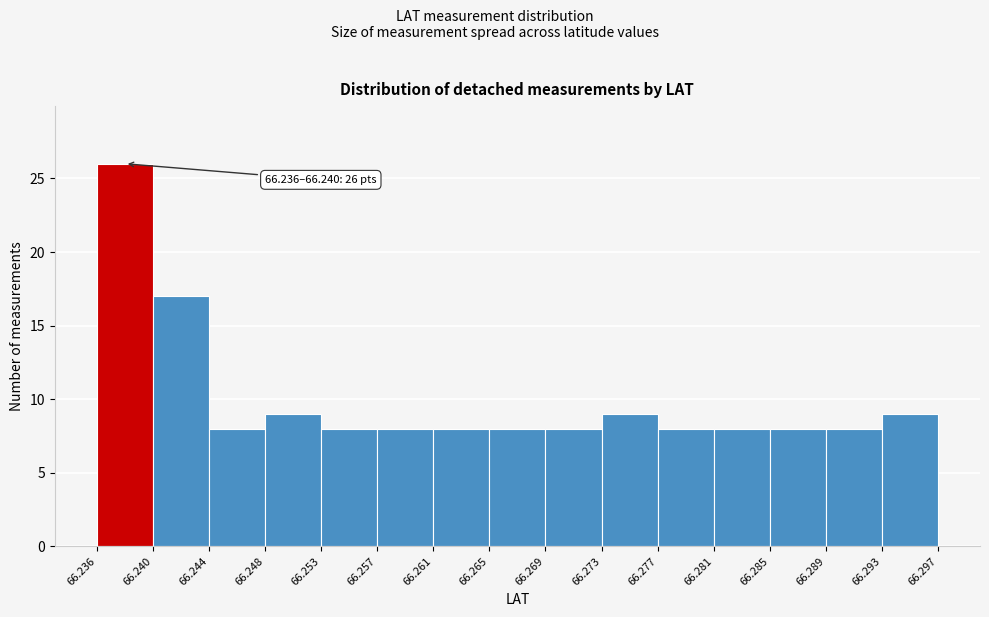

Over which range of the x-axis is the bar tallest?

66.236 to 66.240